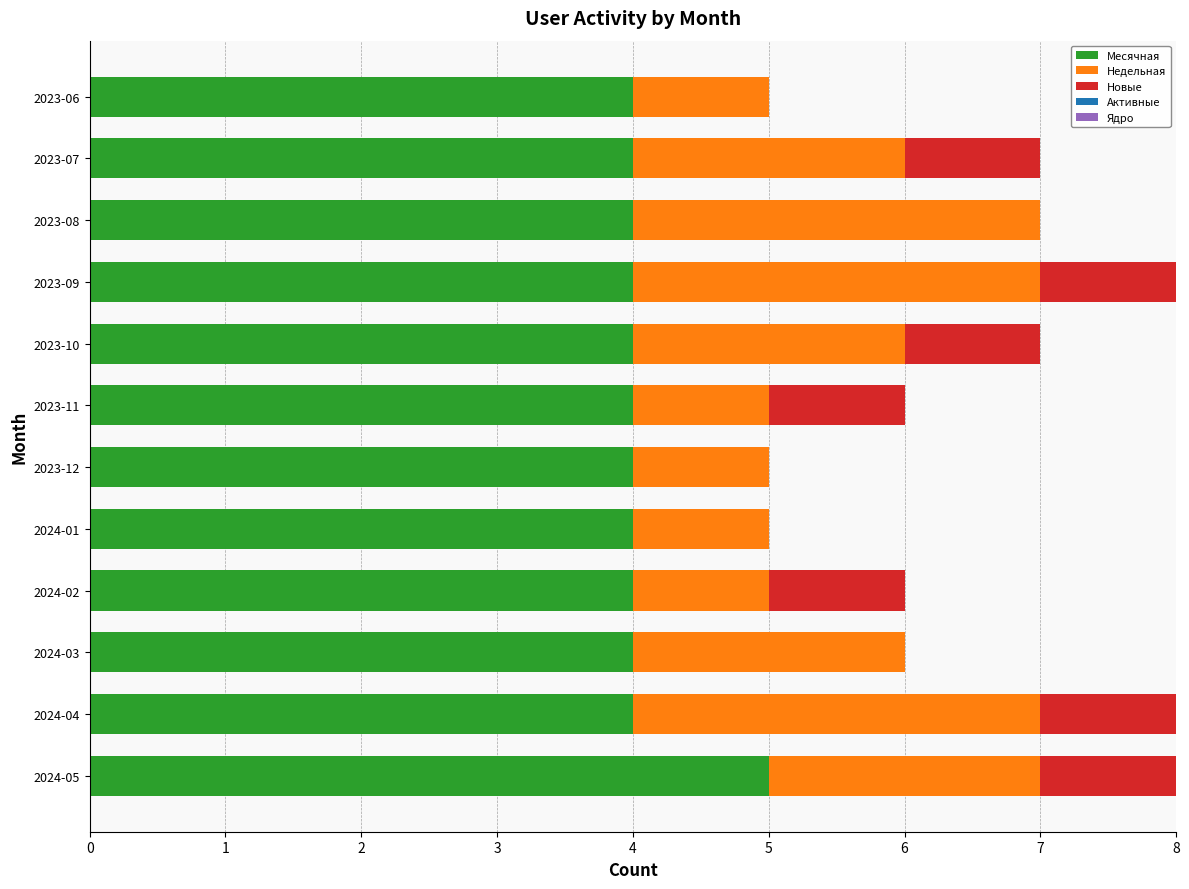

How many distinct data groups are displayed?

3